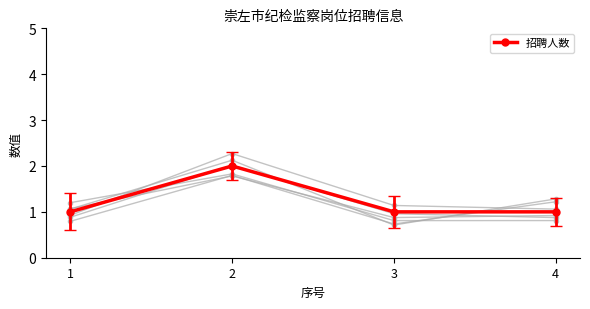

What is the value of the 4th point from the left?

1